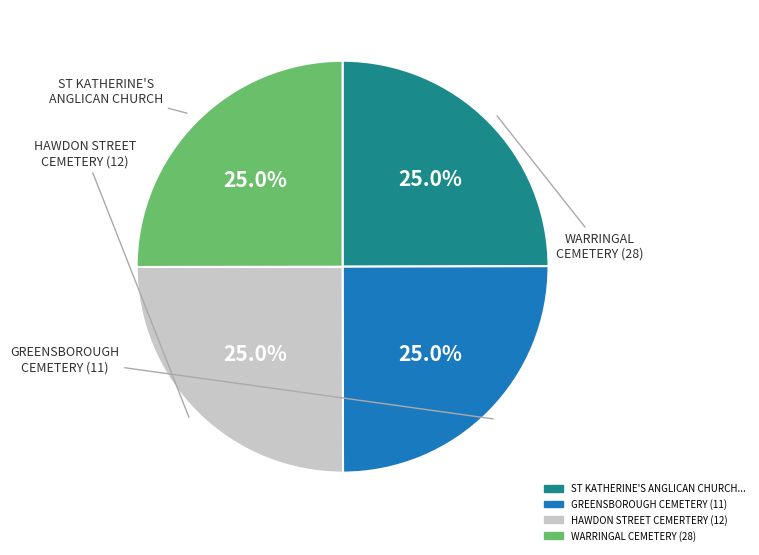

How many slices are in this pie chart?

4